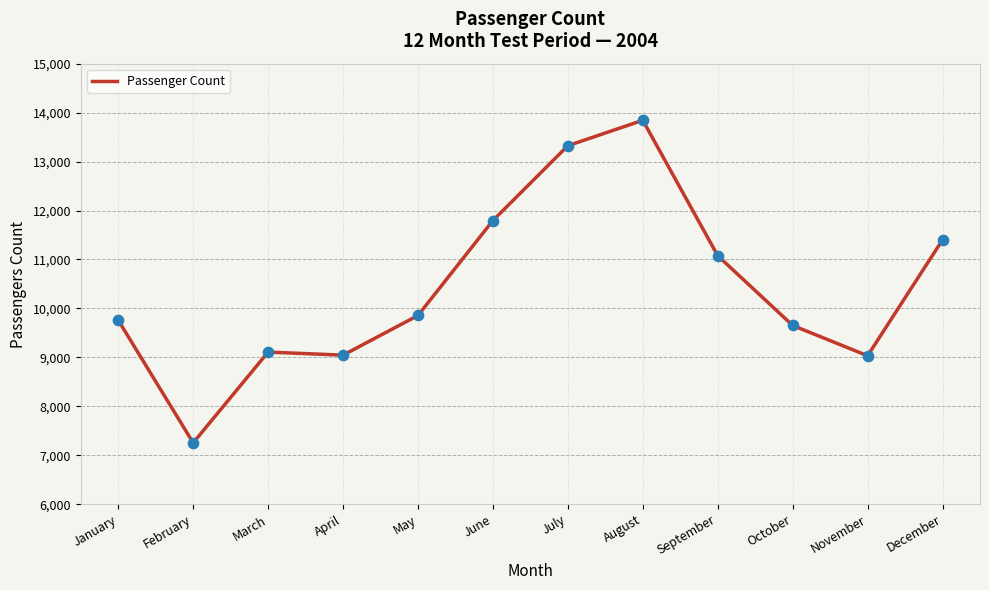

Approximately how many times larger is the value at February compared to October?

0.8